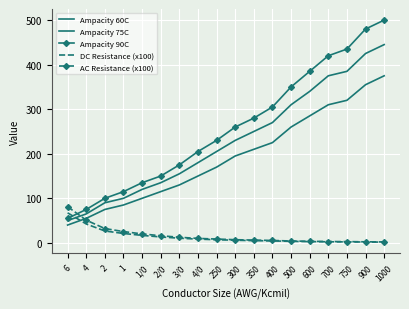

How many categories are shown in the chart?

18